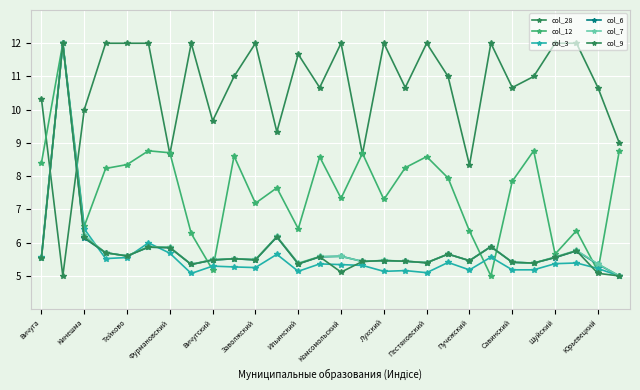

What is the label of the 9th point from the left?

Вичугский